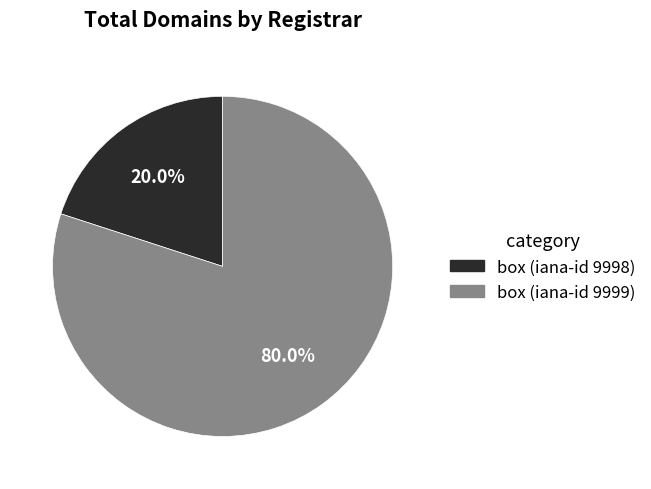

How many segments does this pie chart have?

2